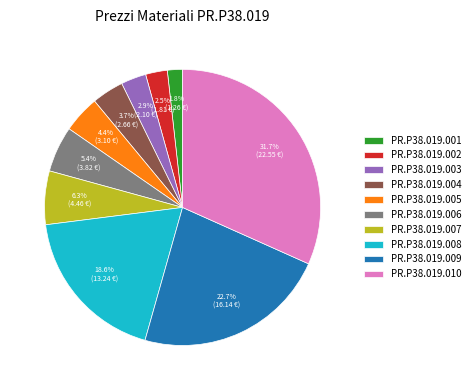

To the nearest percent, what is the combined percentage of PR.P38.019.003 and PR.P38.019.006?

8%